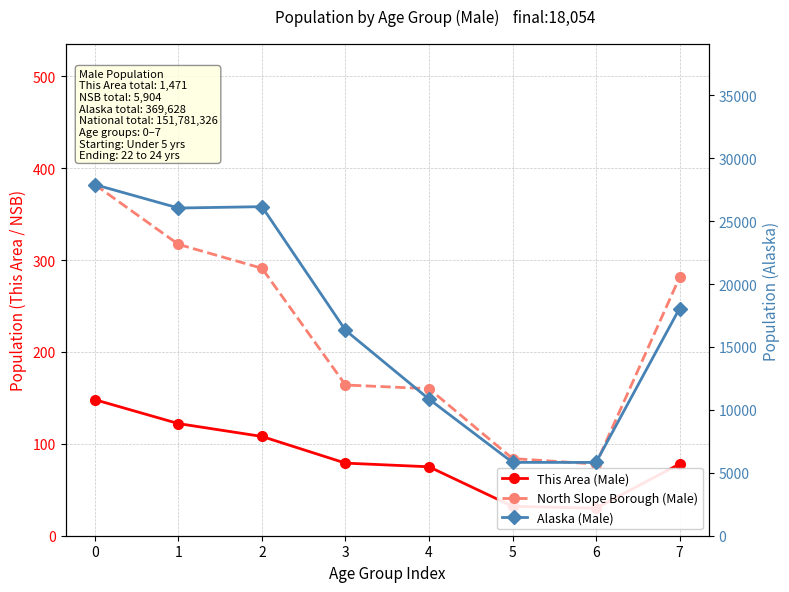

True or false: North Slope Borough (Male) and Alaska (Male) cross at least once.

False